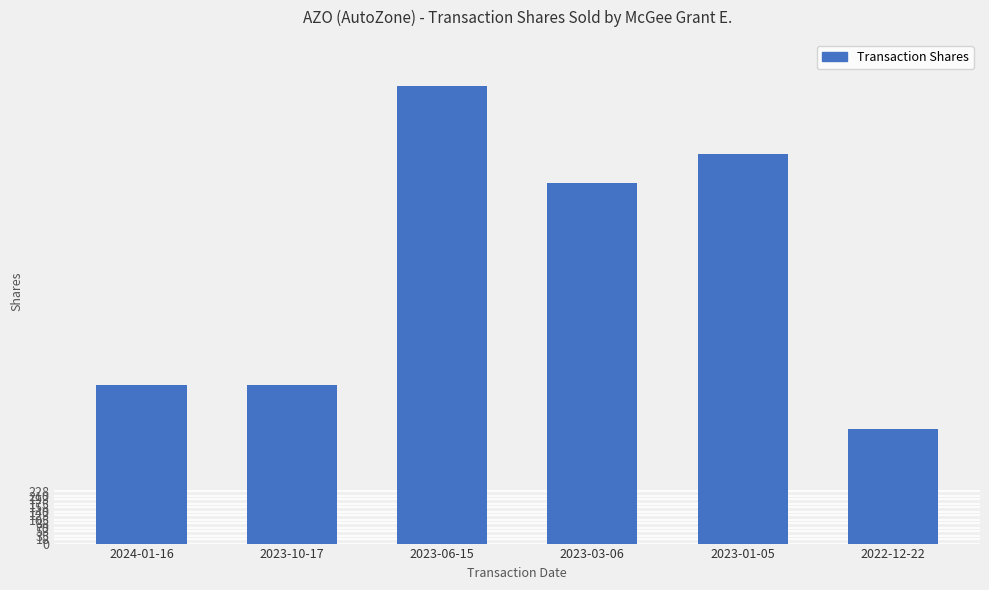

At which label is the value closest to 1250?

2023-03-06